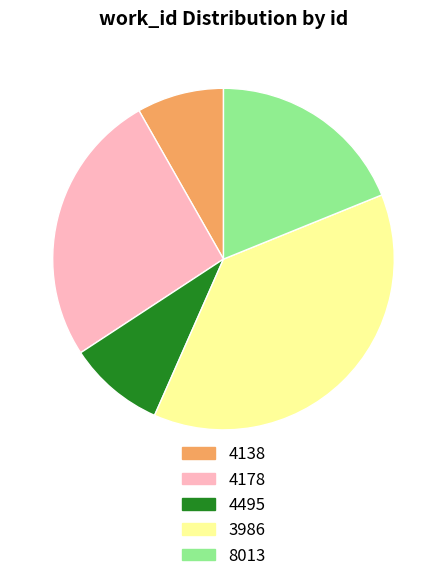

Is it true that 3986 is 13% of the pie?

False